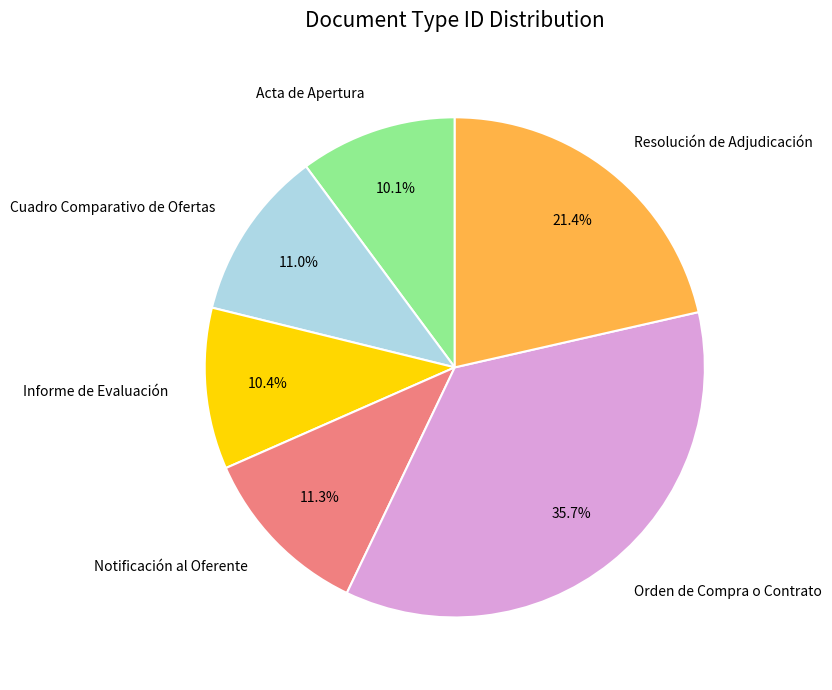

Combined, do Informe de Evaluación and Orden de Compra o Contrato account for over 50%?

No